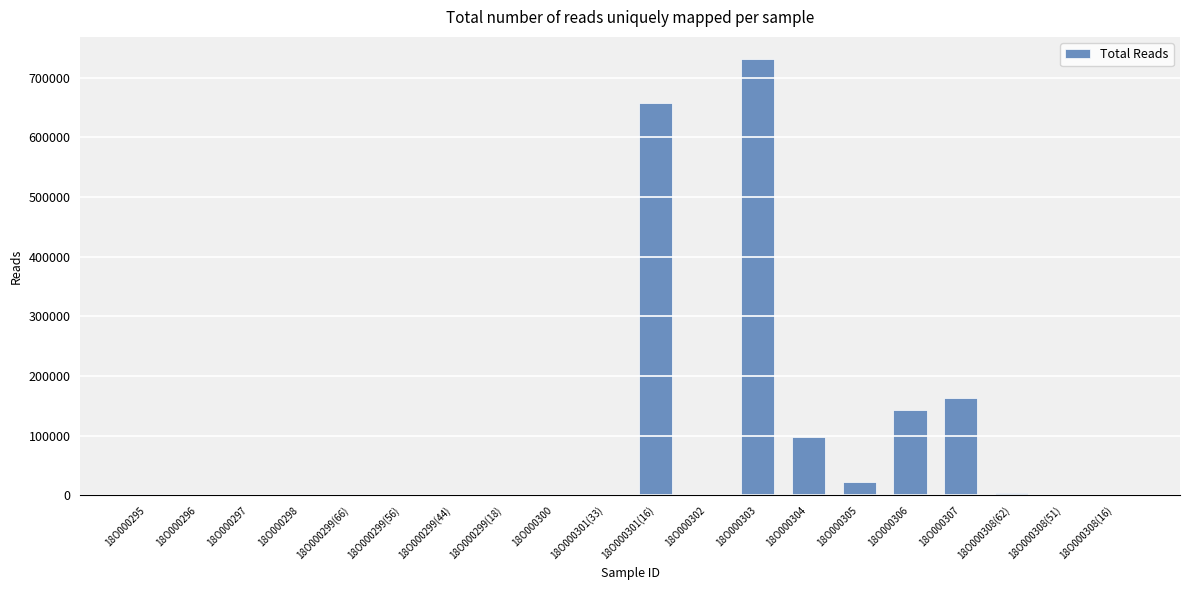

What is the sum of the values at 18O000299(18) and 18O000301(16)?

660871